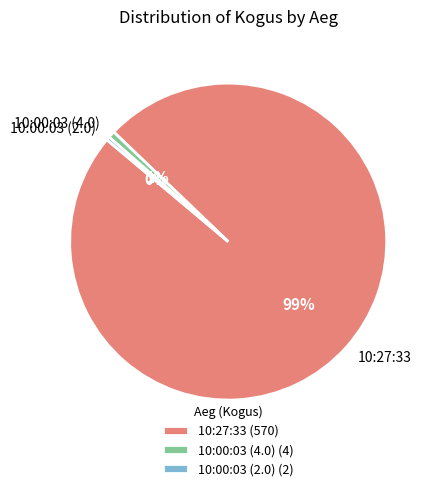

The 10:27:33 slice represents 99% of the pie. True or false?

True